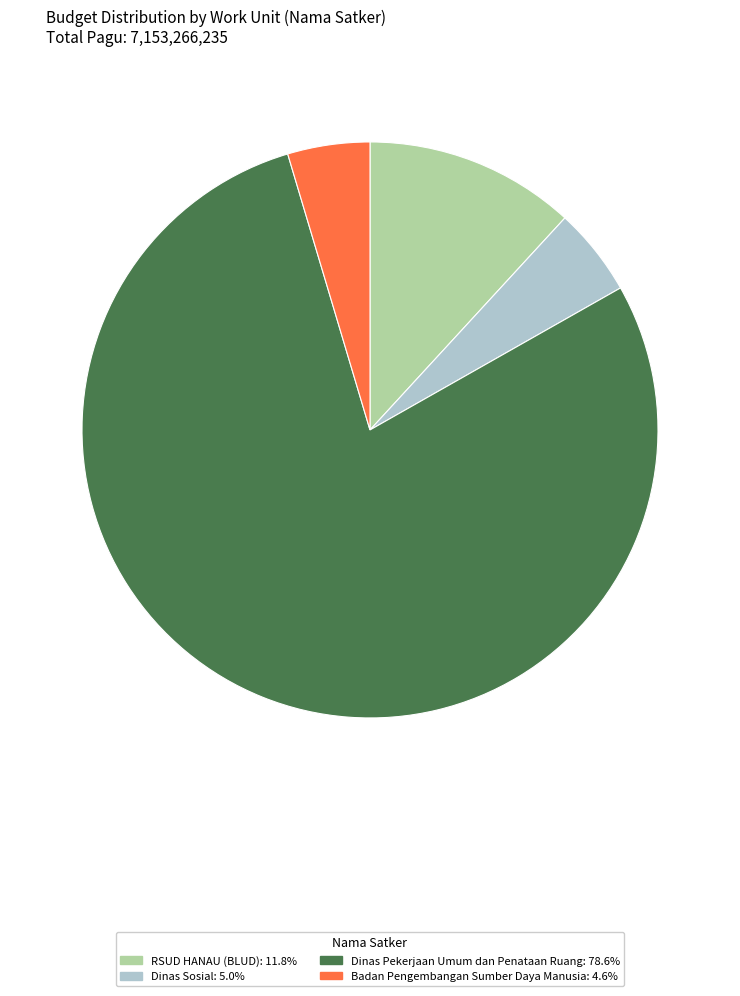

Is there any slice that represents more than half of the pie?

Yes